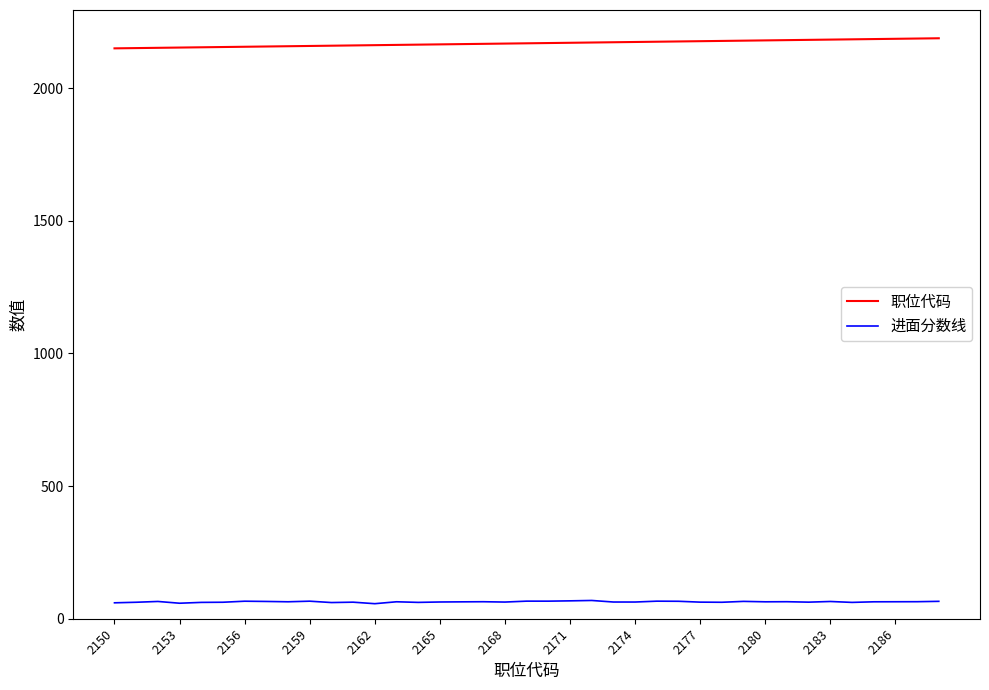

True or false: 进面分数线 and 职位代码 intersect in this chart.

False